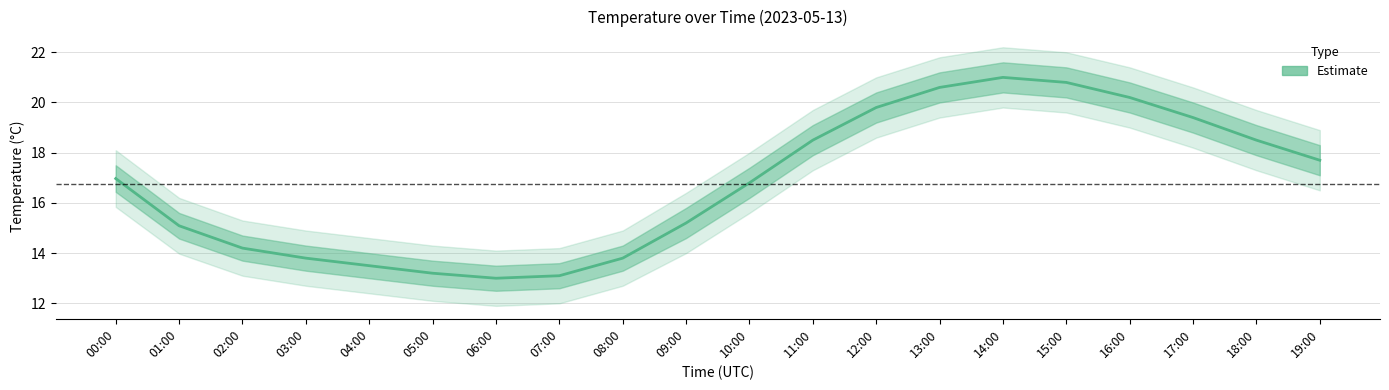

Which label corresponds to the largest value in the chart?

14:00